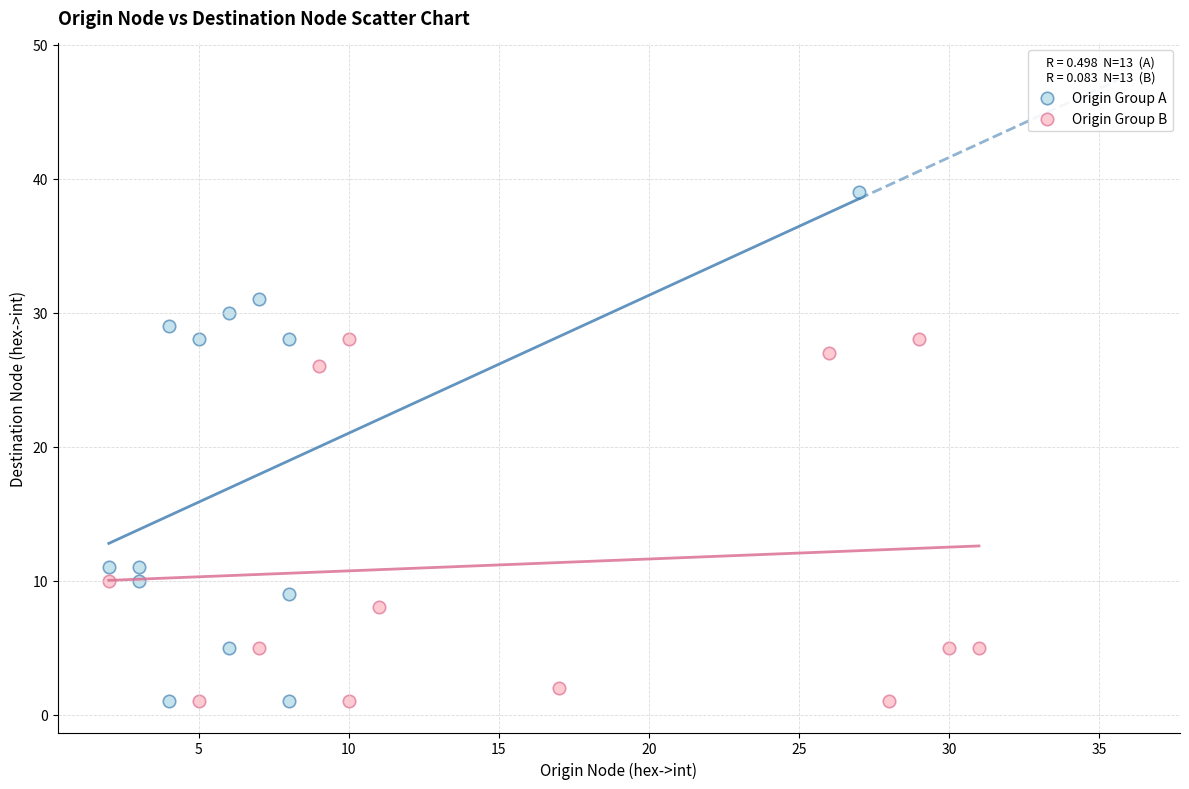

Which series has the largest Y range (max minus min)?

Origin Group A